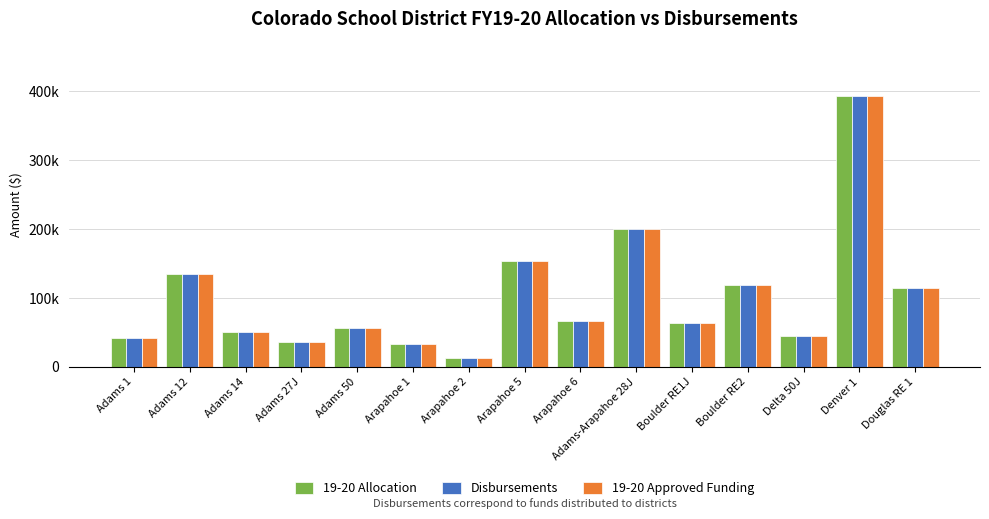

Is the value of Disbursements at Adams 14 greater than the value of 19-20 Approved Funding at Adams 27J?

Yes